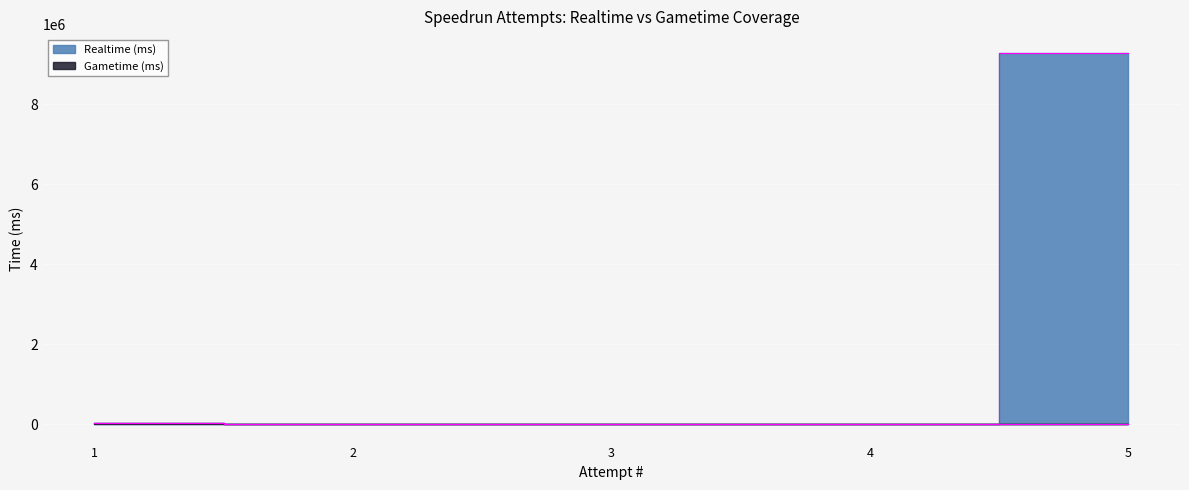

What is the maximum value for Gametime (ms)?

21032